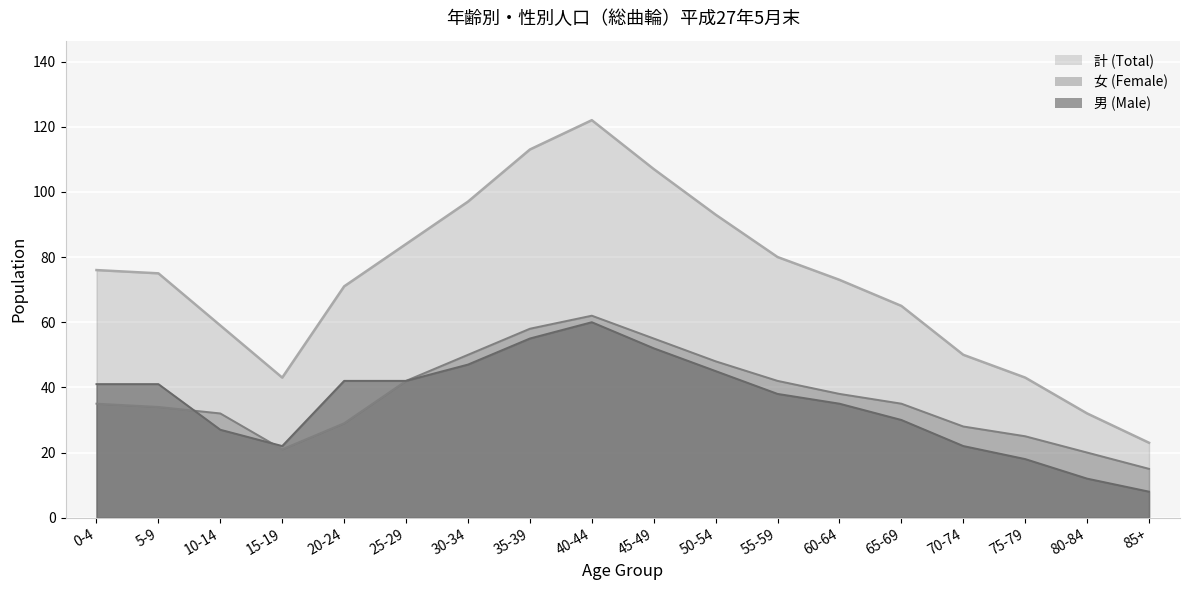

What is the minimum value shown in the chart?

8